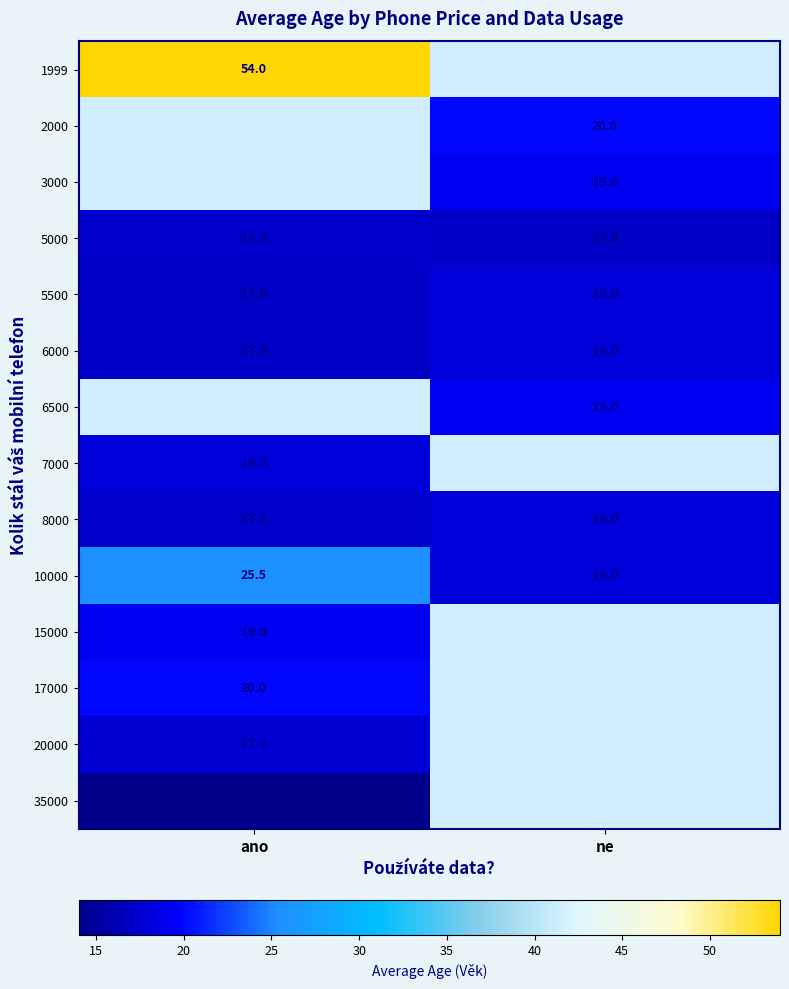

At which label is 8000 closest to 17?

ano